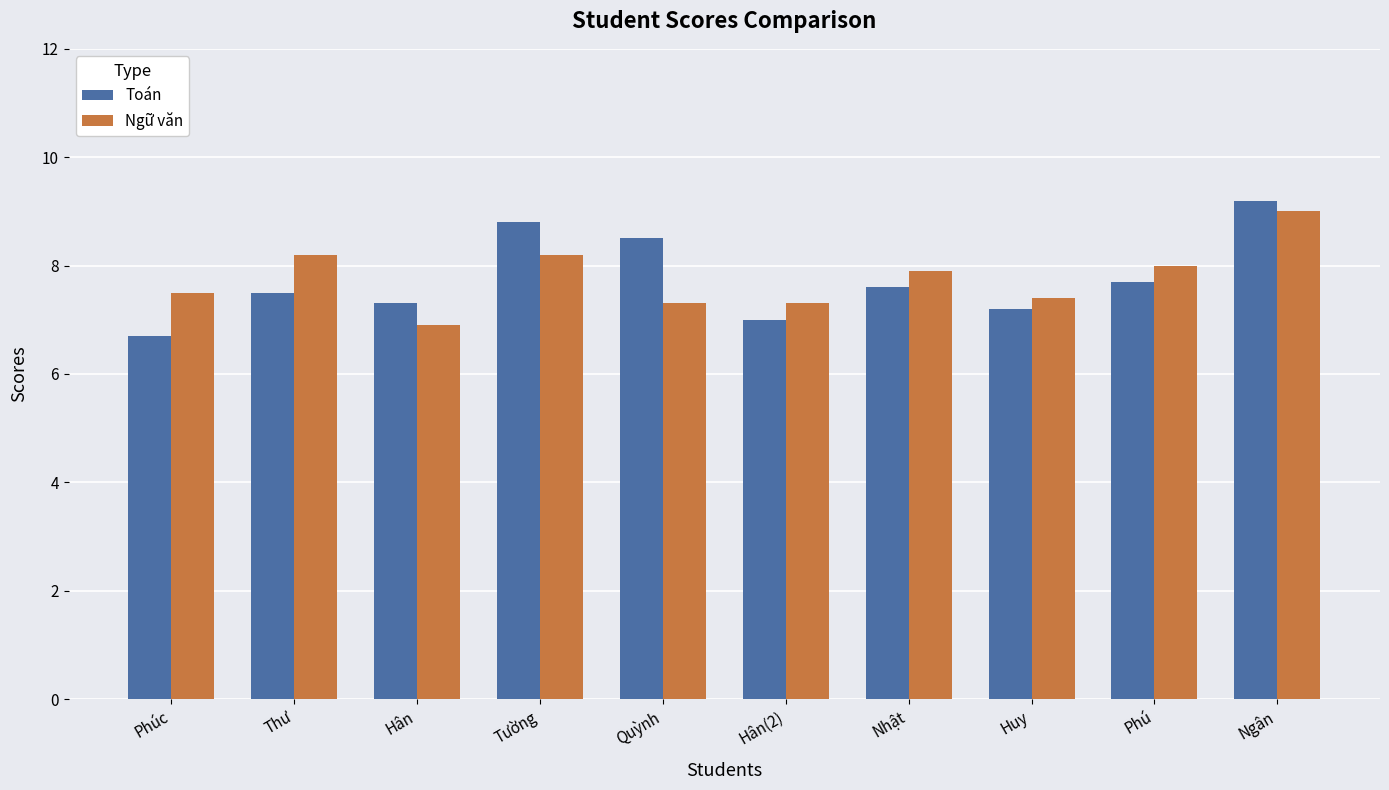

What is the lowest value of the Toán series?

6.7